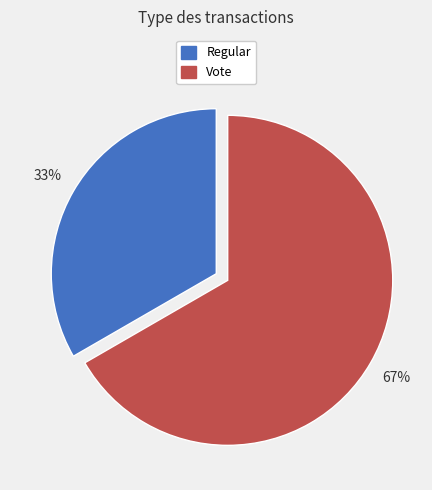

To the nearest percent, what is the average slice percentage?

50%